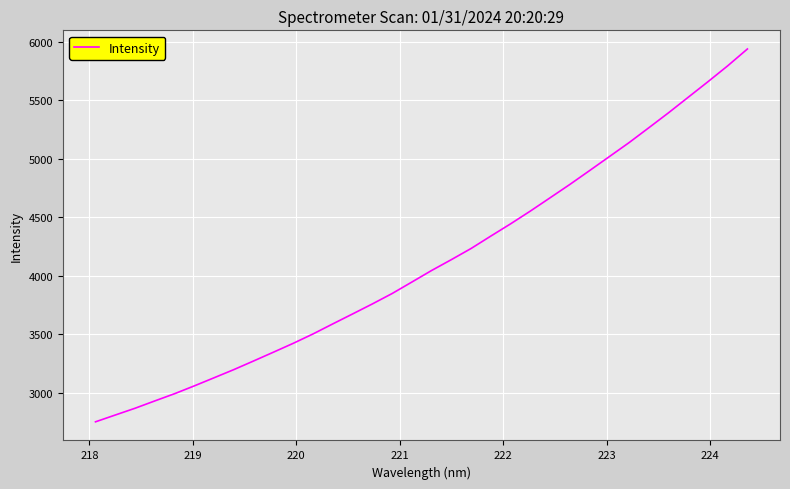

Does the chart display data point markers on the line(s)?

No